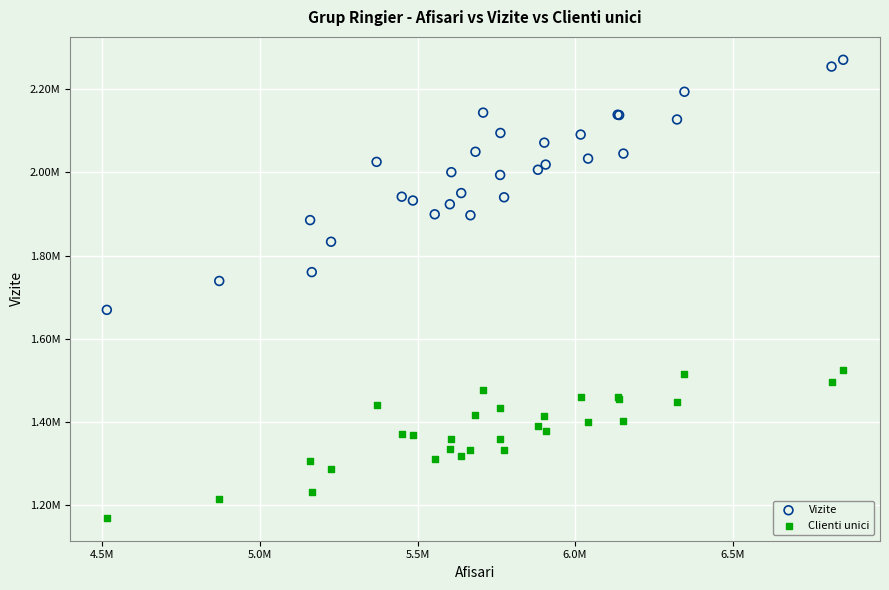

What are all the series names shown in the legend?

Vizite, Clienti unici